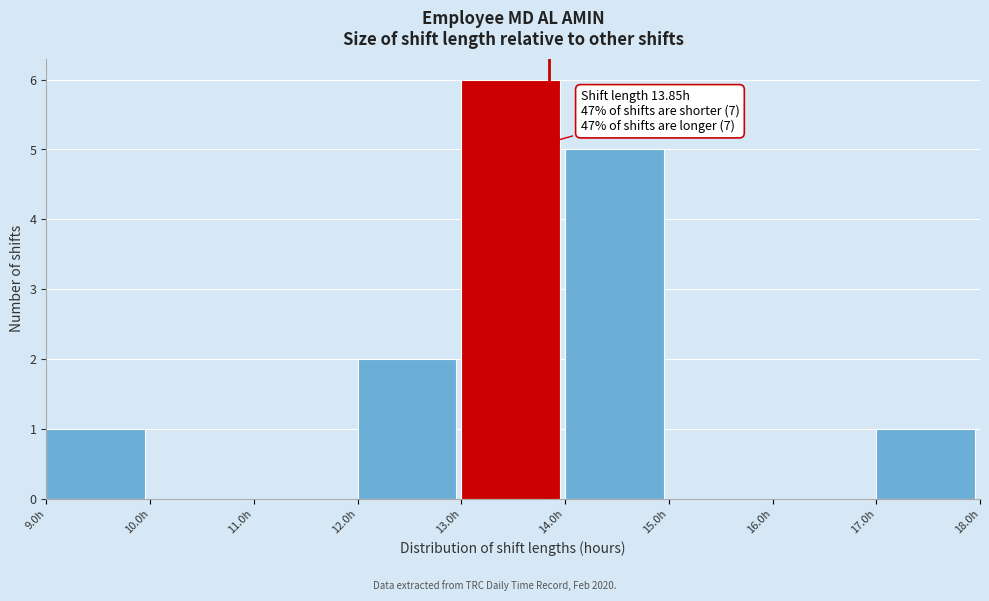

Over which range of the x-axis is the bar tallest?

13 to 14